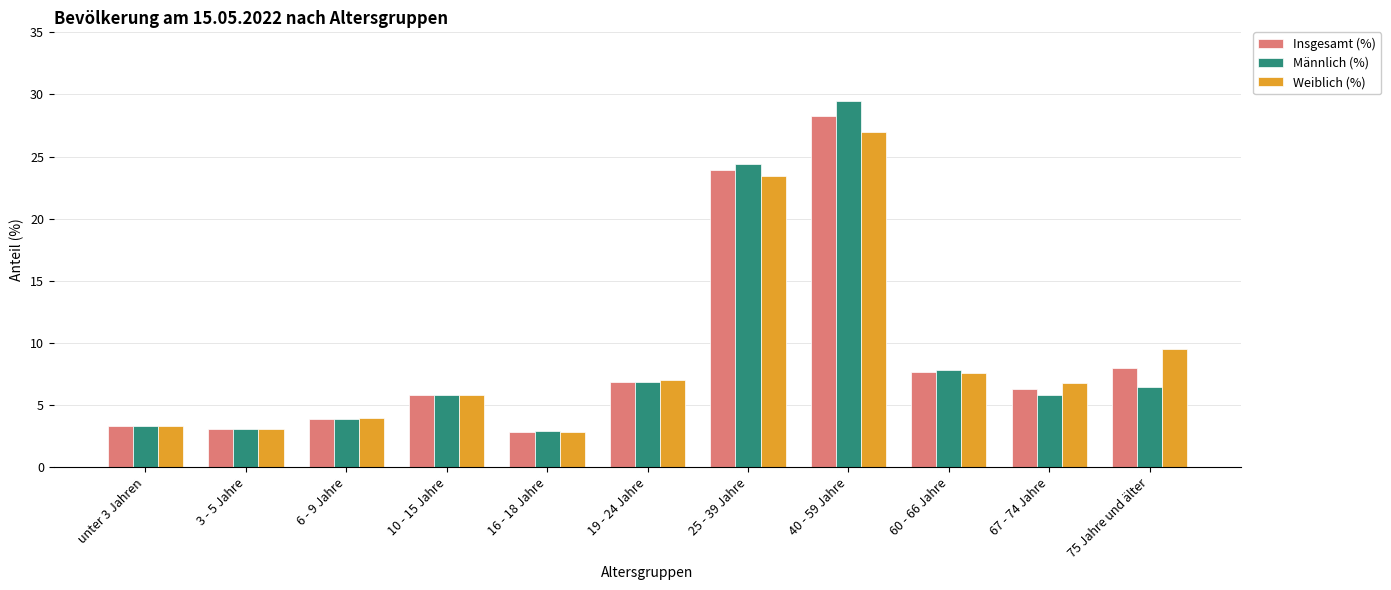

What is the label of the 3rd bar from the left?

6 - 9 Jahre